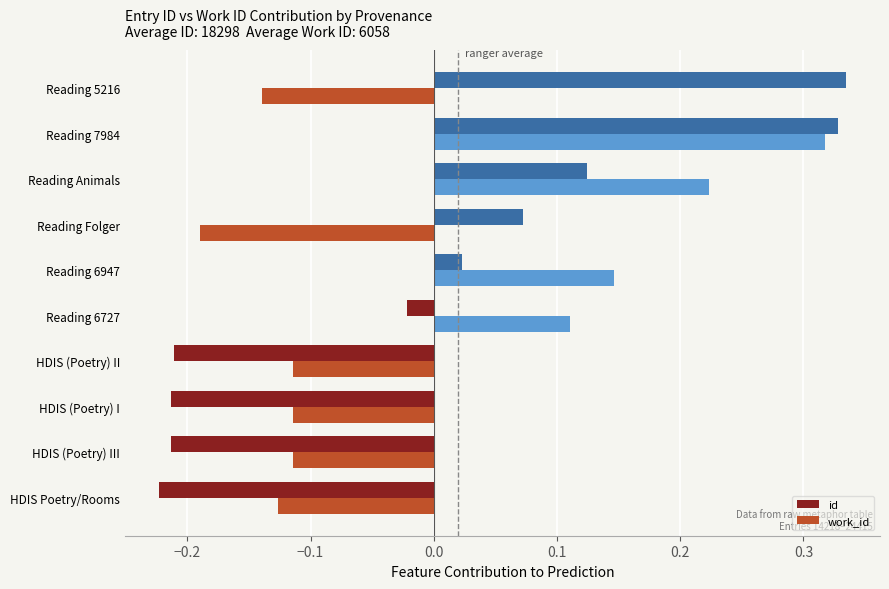

At Reading Animals, list the series in order from smallest to largest.

id, work_id